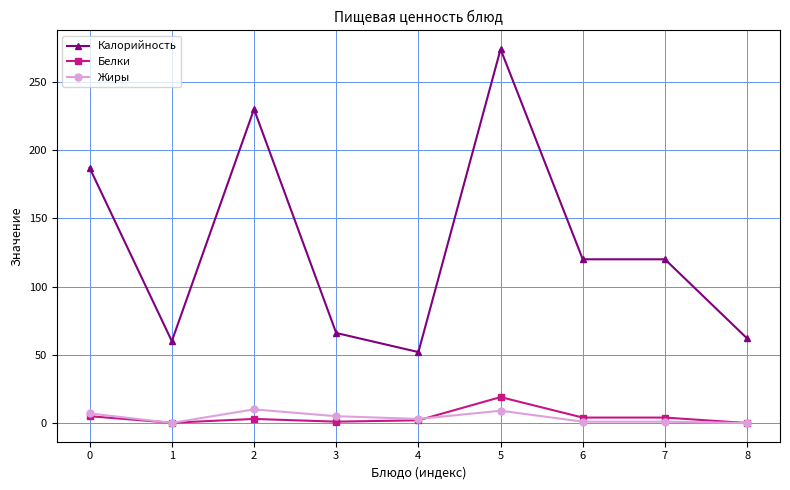

At which category is the sum across all series the highest?

5